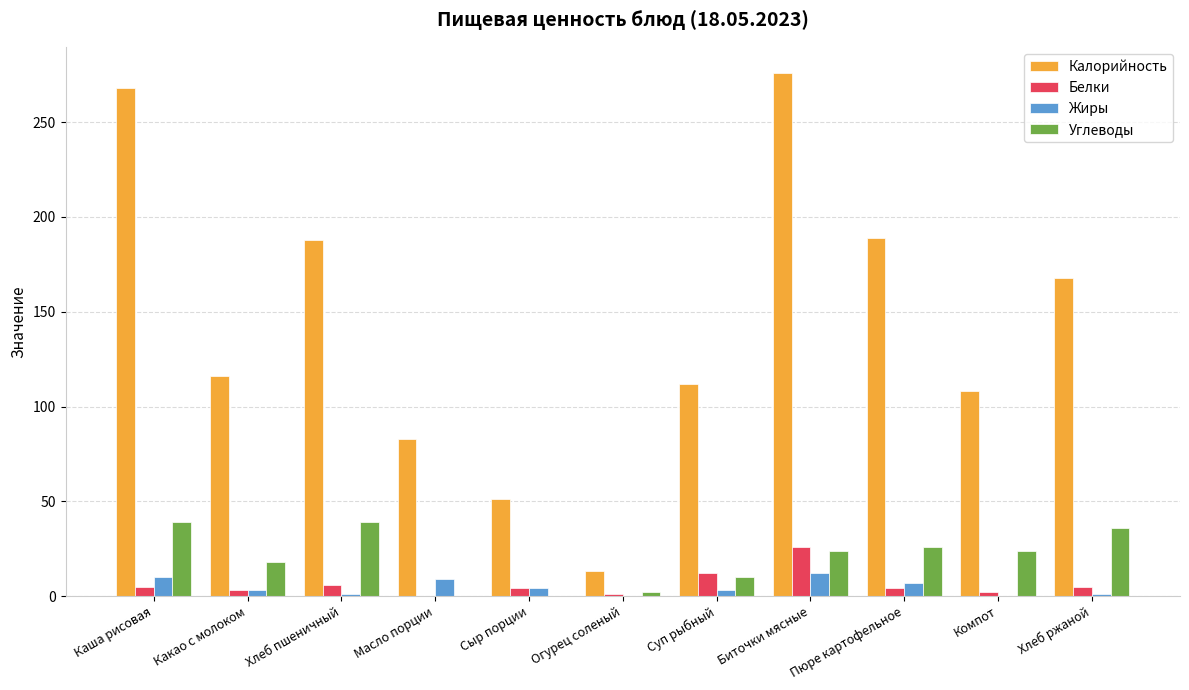

Which series changed the most between Каша рисовая and Пюре картофельное?

Калорийность